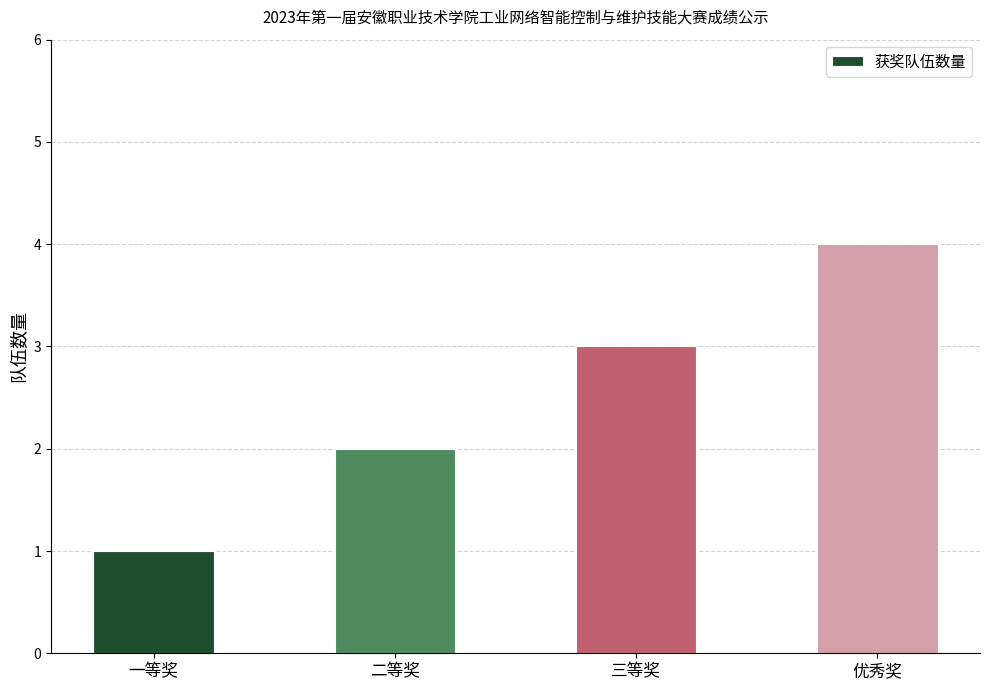

Which category has the lowest value across all series?

一等奖